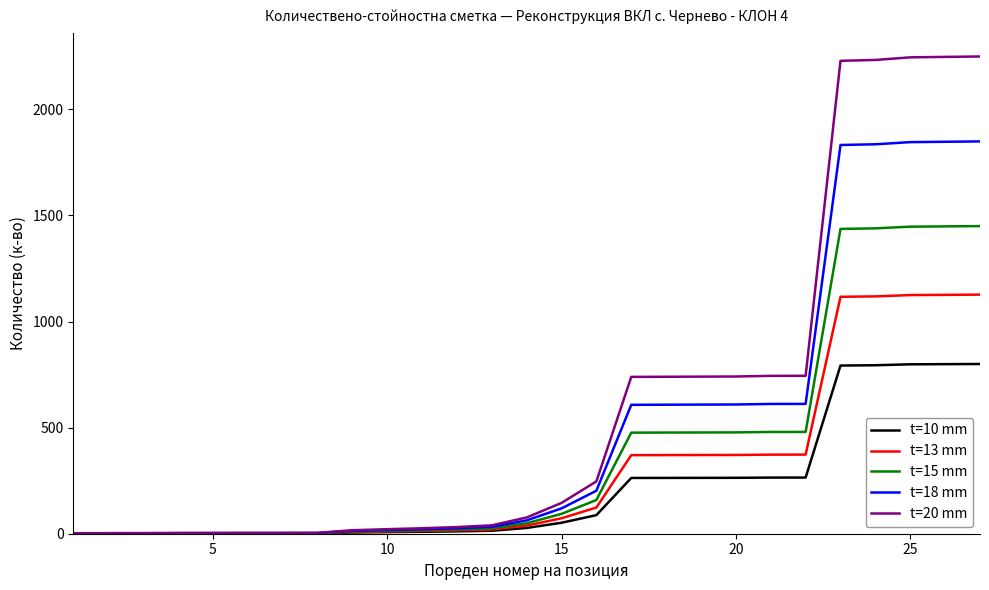

Which series has the largest total across all categories?

t=20 mm